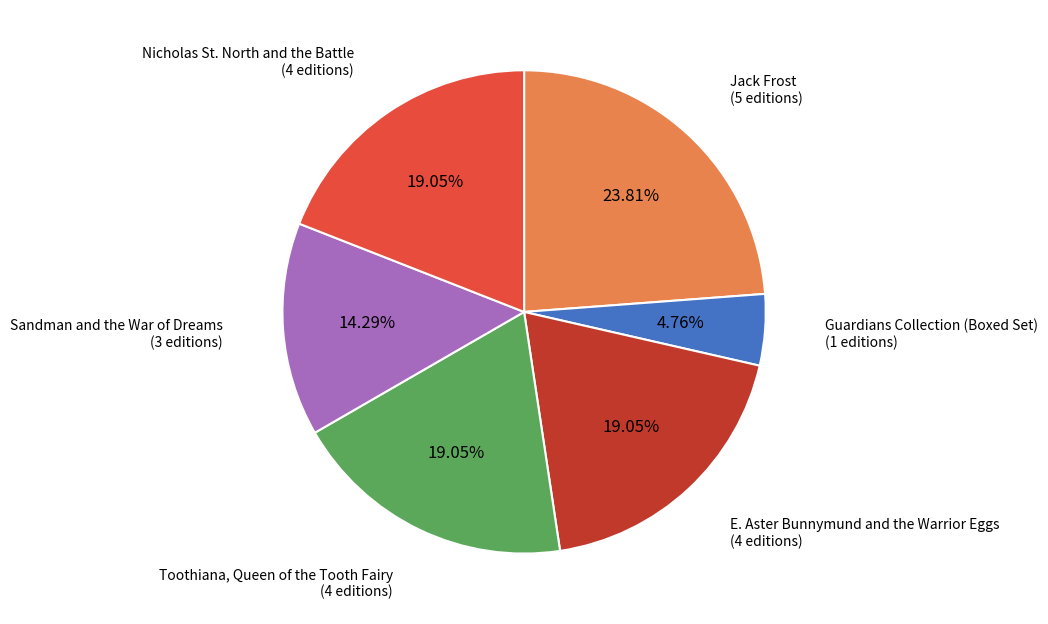

Between Guardians Collection (Boxed Set) and E. Aster Bunnymund and the Warrior Eggs, which is larger?

E. Aster Bunnymund and the Warrior Eggs